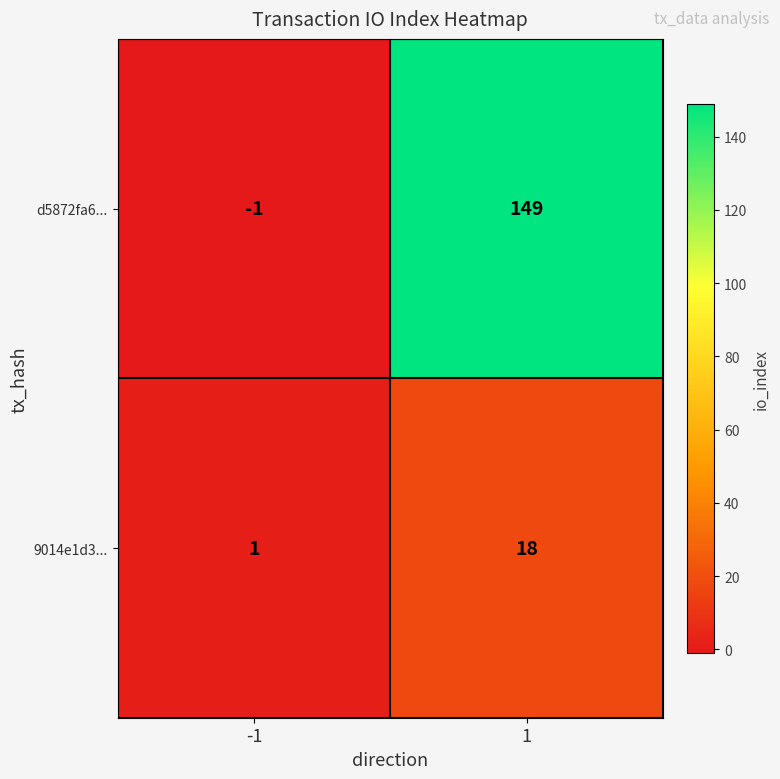

Which series has the widest spread of values?

d5872fa6...